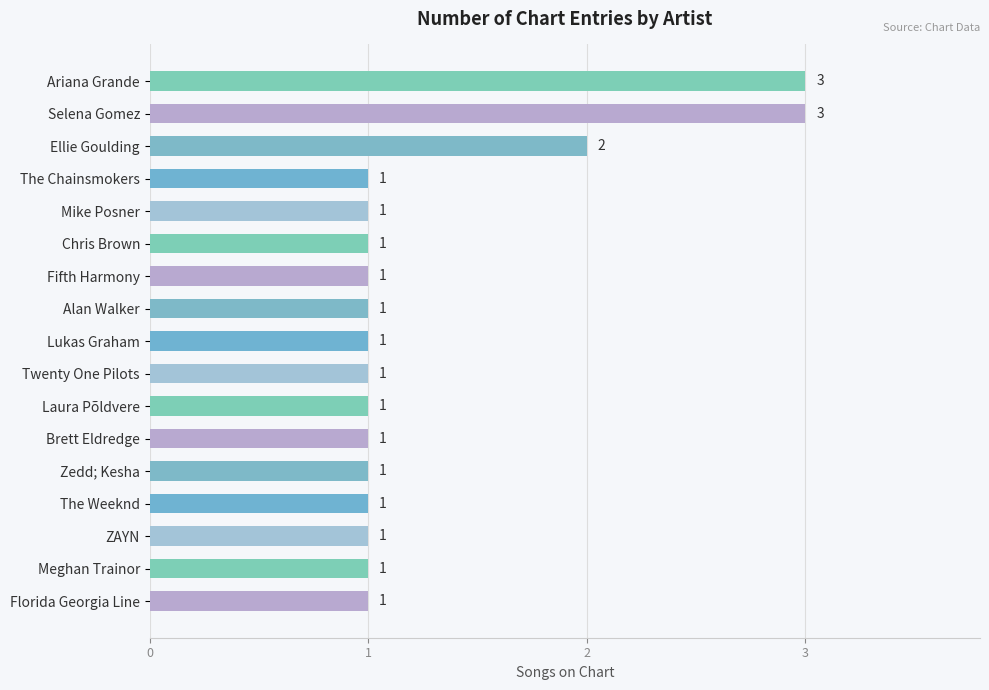

What is the sum of all values?

22